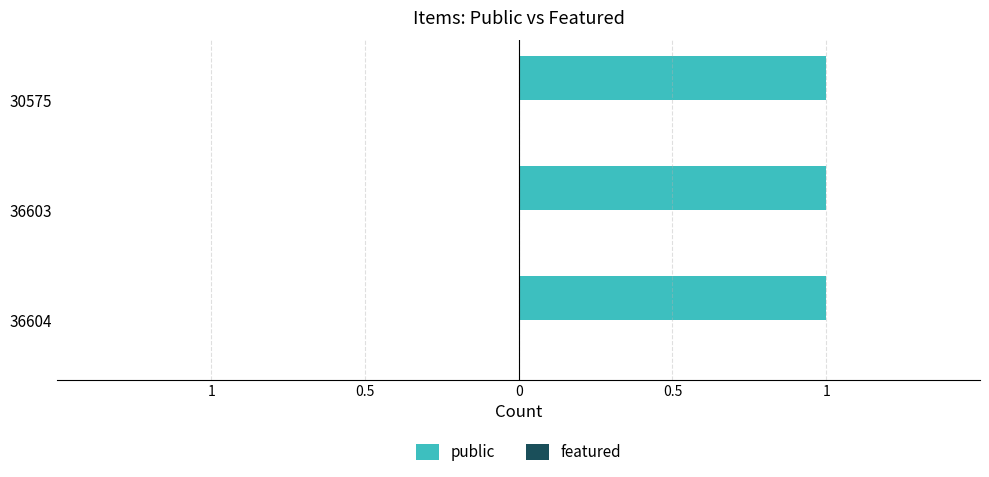

What are all the series names shown in the legend?

public, featured